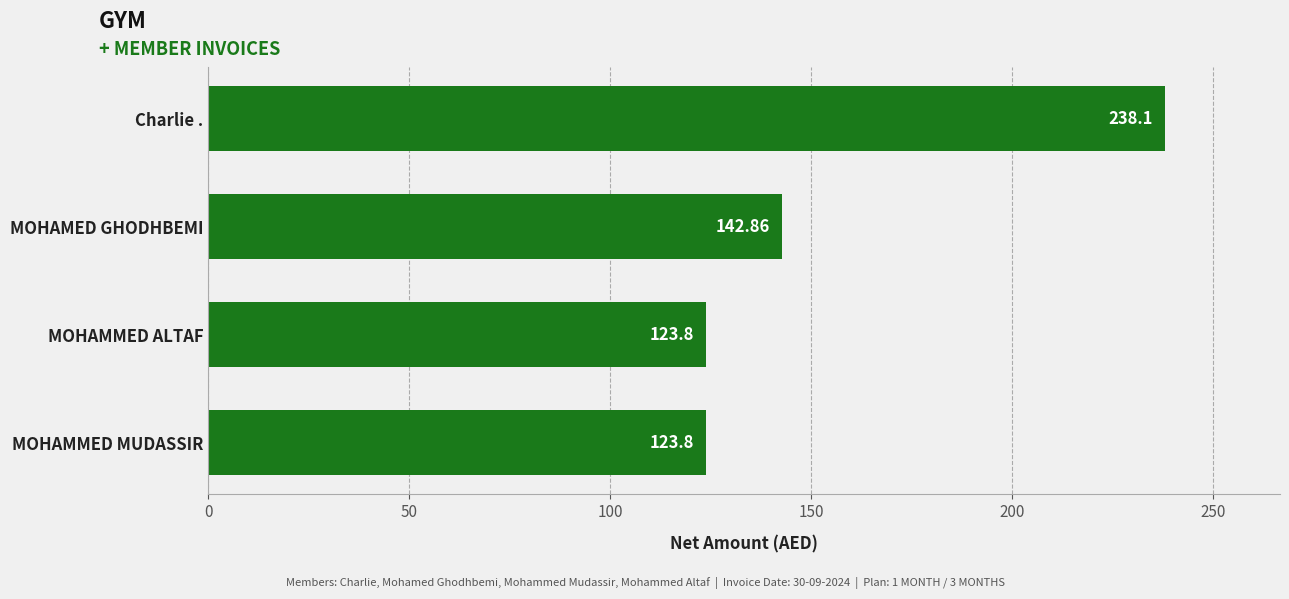

What is the change in value from MOHAMMED MUDASSIR to Charlie .?

+114.3